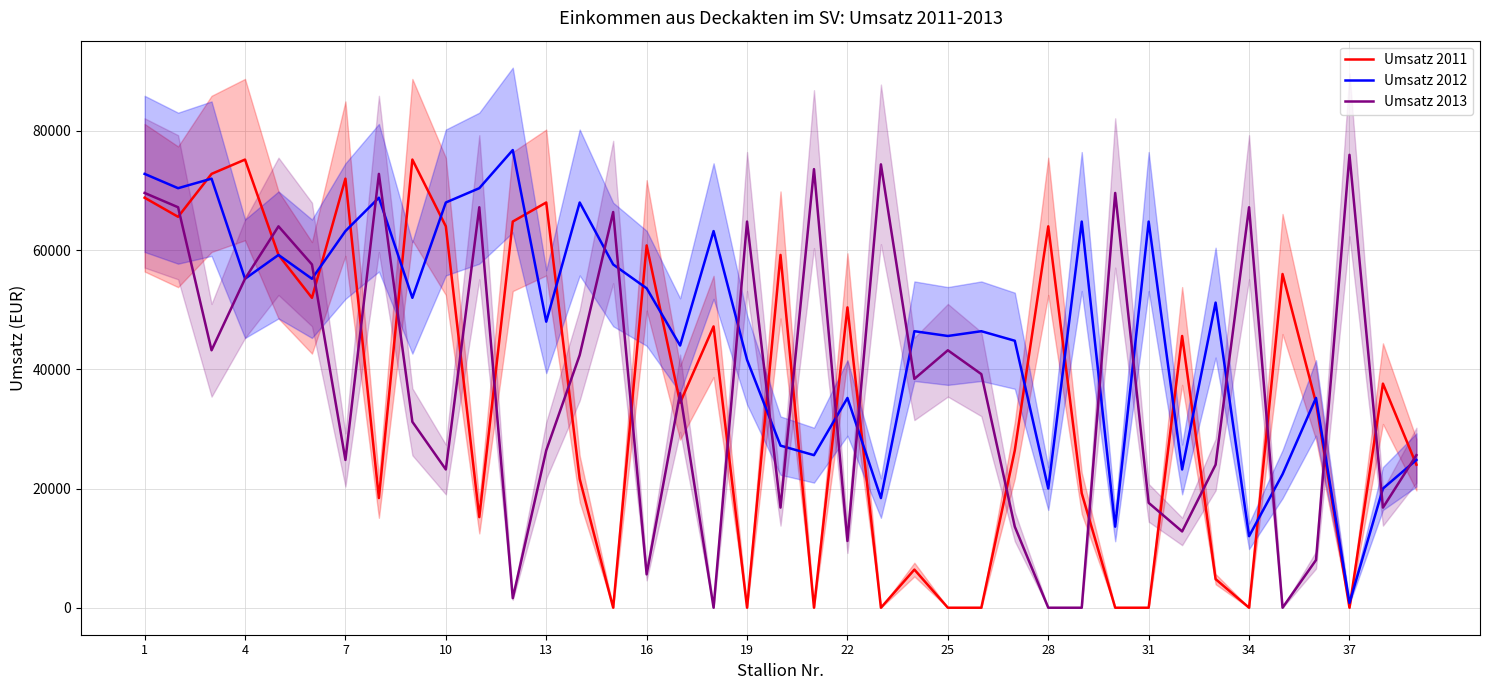

At how many categories does at least one series exceed 49203?

30